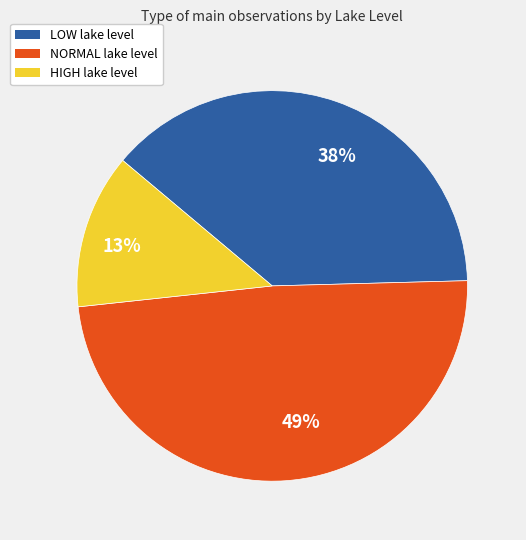

Between NORMAL lake level and HIGH lake level, which is larger?

NORMAL lake level